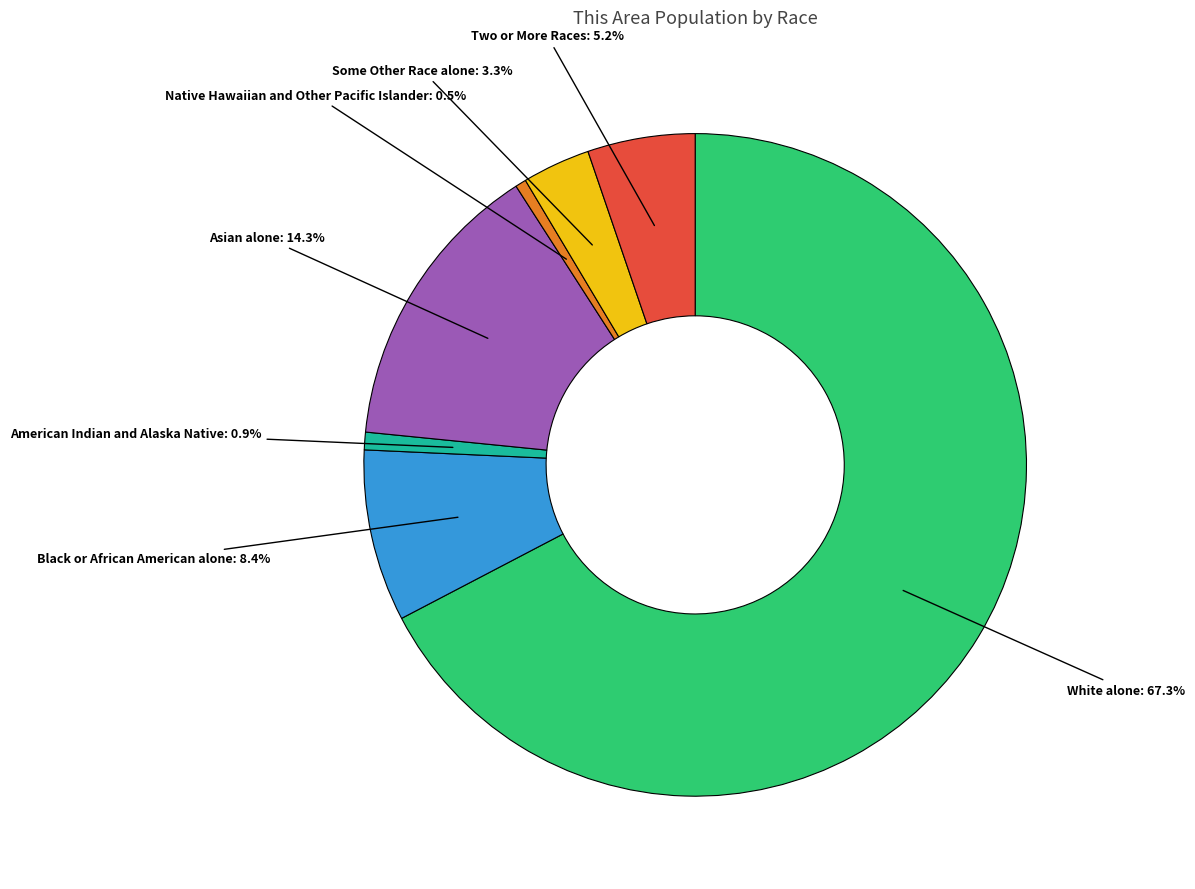

Is there any slice that represents more than half of the pie?

Yes